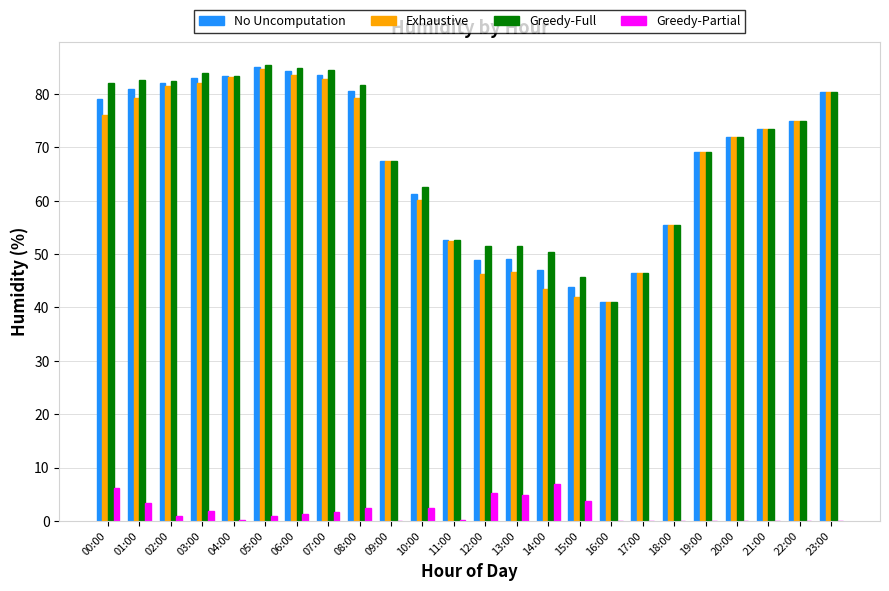

The value of Greedy-Full at 21:00 is 73.4. True or false?

True